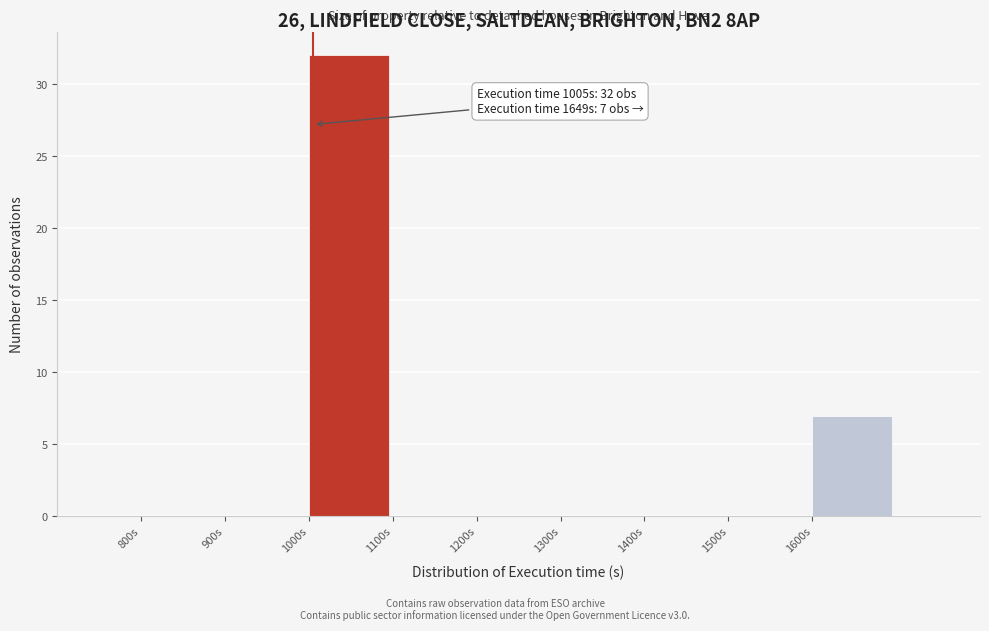

Which range on the x-axis has the tallest bar?

1000 to 1100